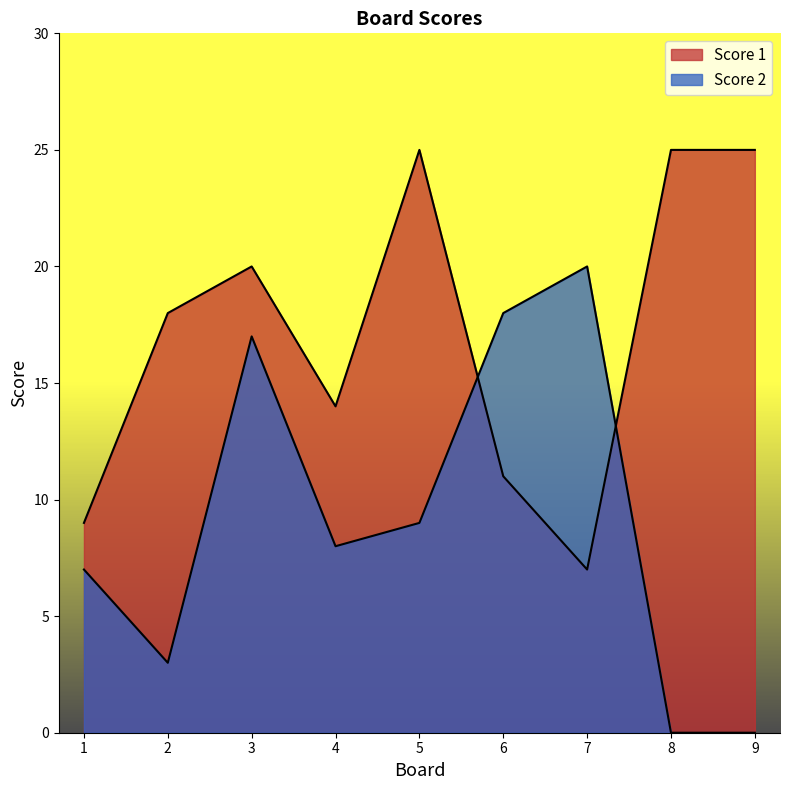

What is the total value across all series at 5?

34